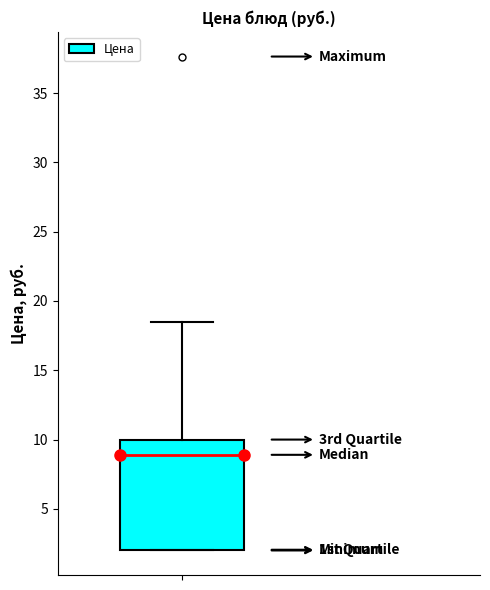

Transcribe this box plot: give where the median line is, the range the box spans, and where the two whiskers end, as read against the y-axis. The values are not printed on the chart, so give them approximately, as read against the axis.

median 9.0, box 2.0 to 10.0, whiskers 2.0 to 18.5